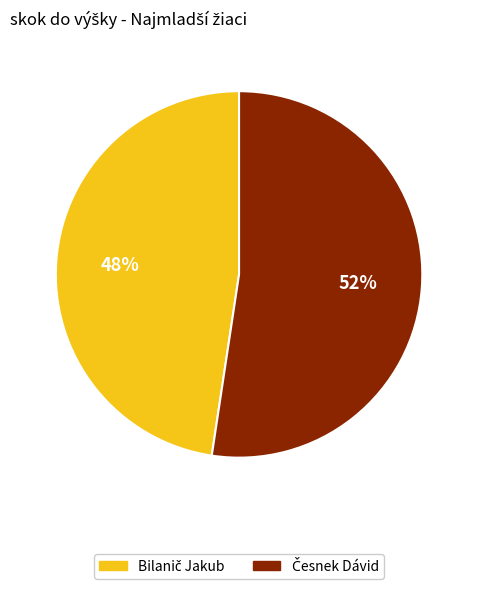

To the nearest percent, what is the average slice percentage?

50%